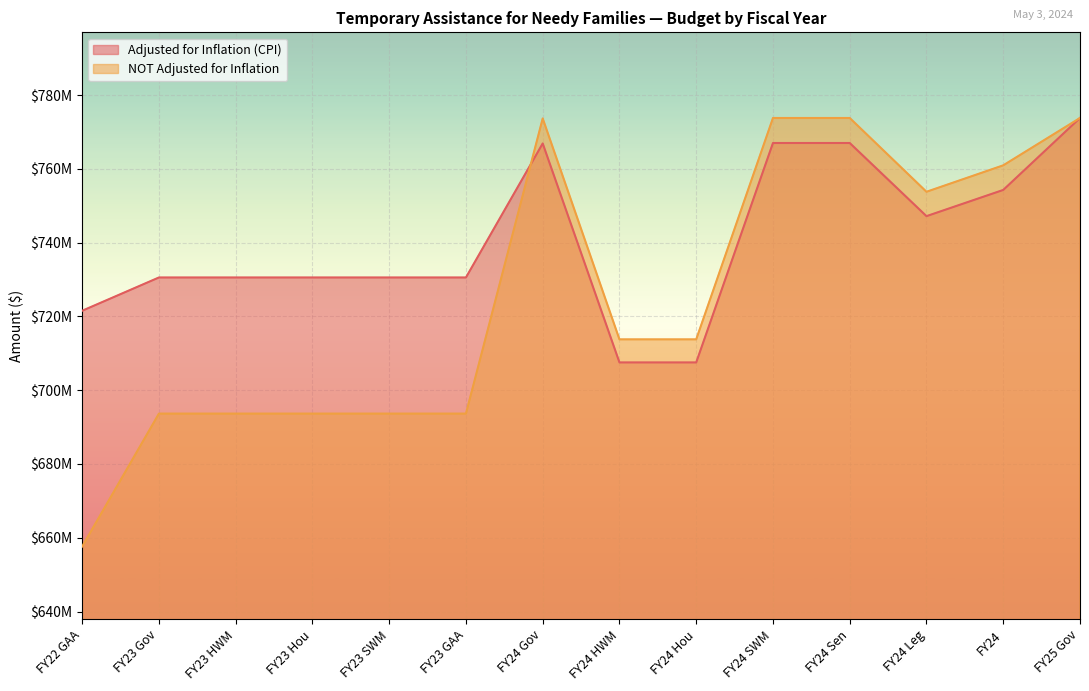

At which category does NOT Adjusted for Inflation reach its first local peak?

FY24 Gov